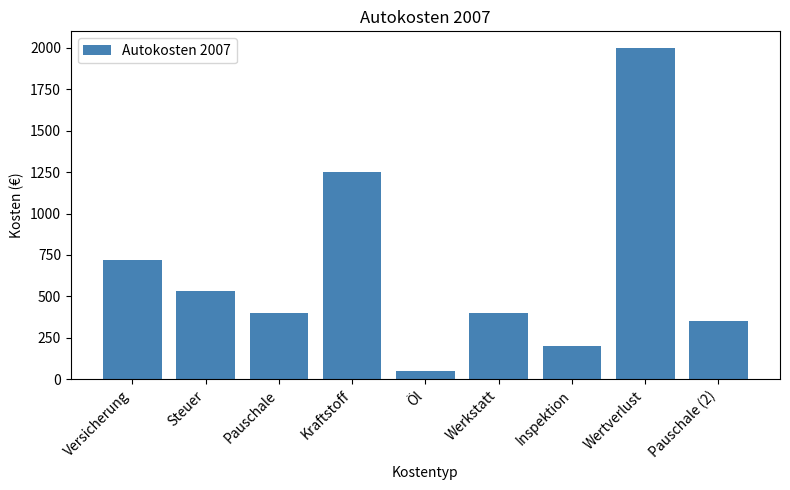

What position from the right is Kraftstoff?

6